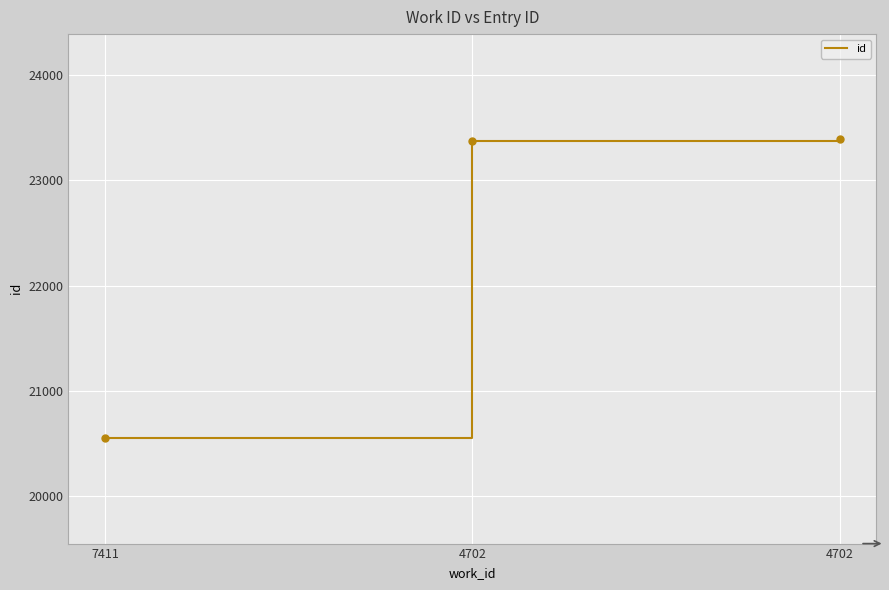

What is the ratio of the value at 7411 to the value at 4702?

0.9